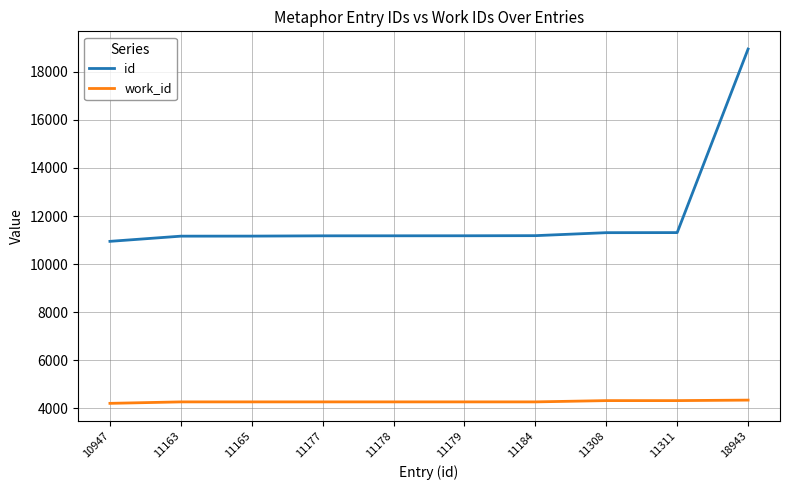

At which category is the sum across all series the highest?

18943